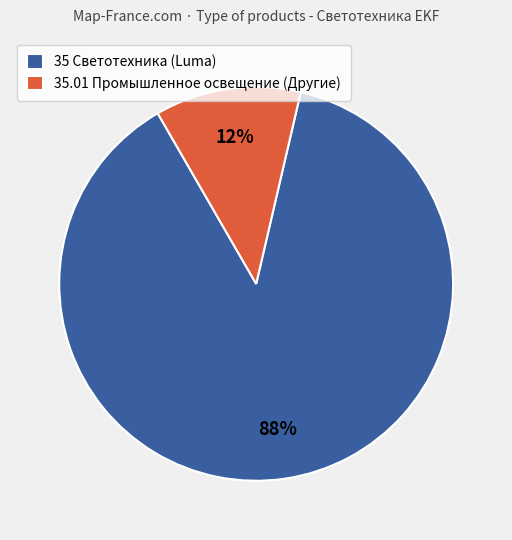

To the nearest percent, what is the difference between the largest and smallest slice percentages?

76%